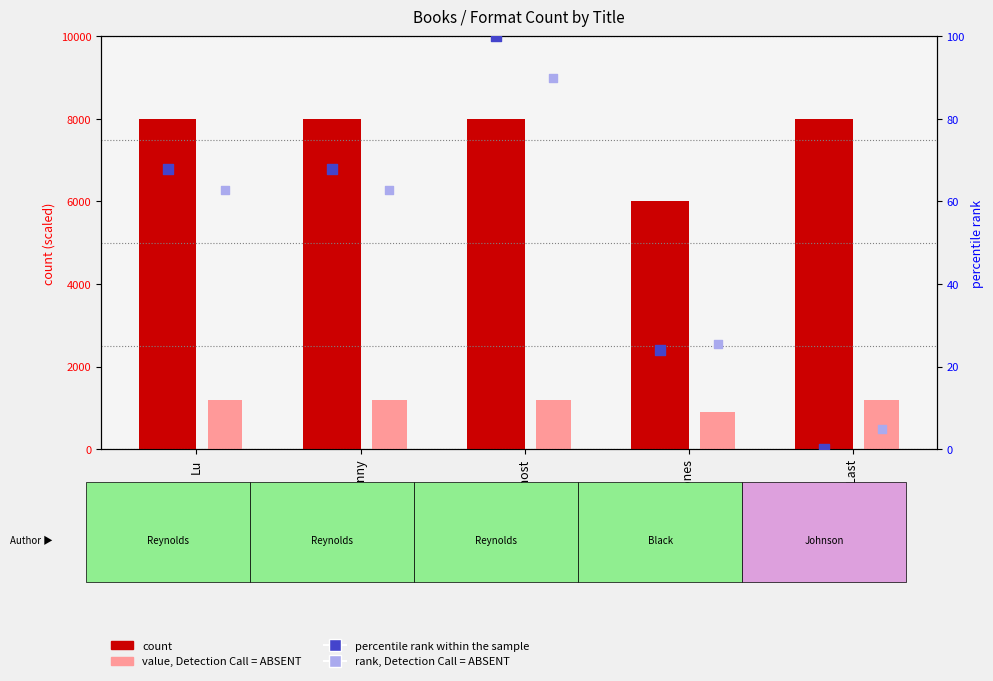

What are all the series names shown in the legend?

count, value, Detection Call = ABSENT, percentile rank within the sample, rank, Detection Call = ABSENT